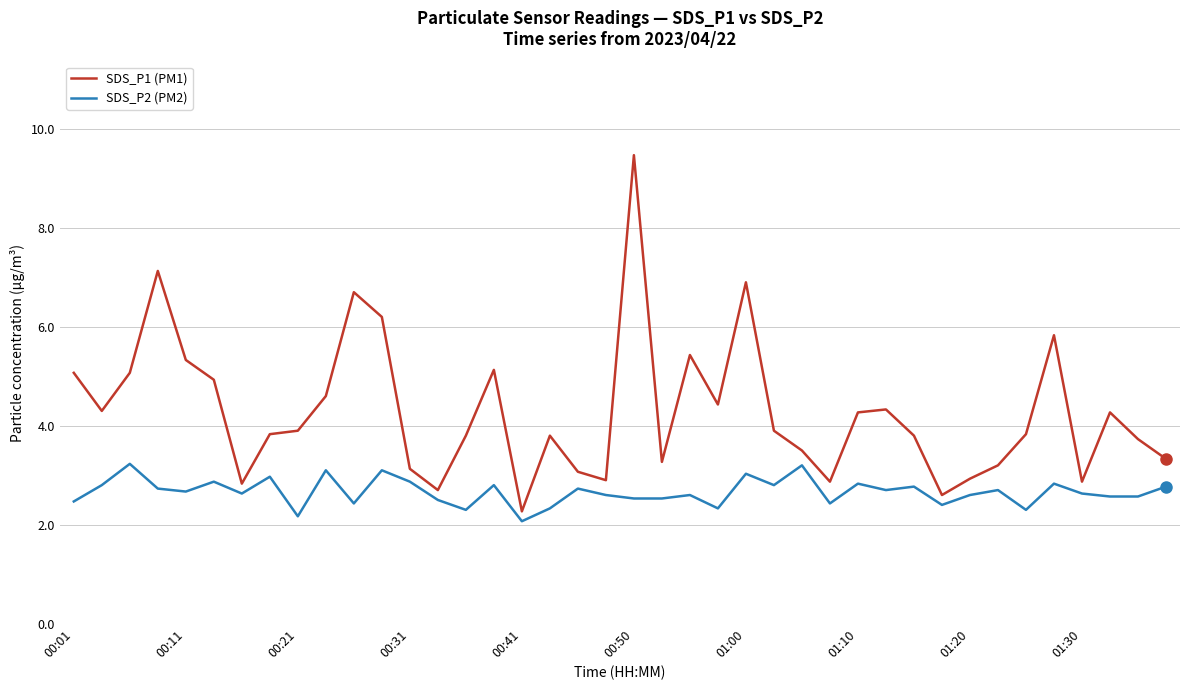

What is the minimum value shown in the chart?

2.1